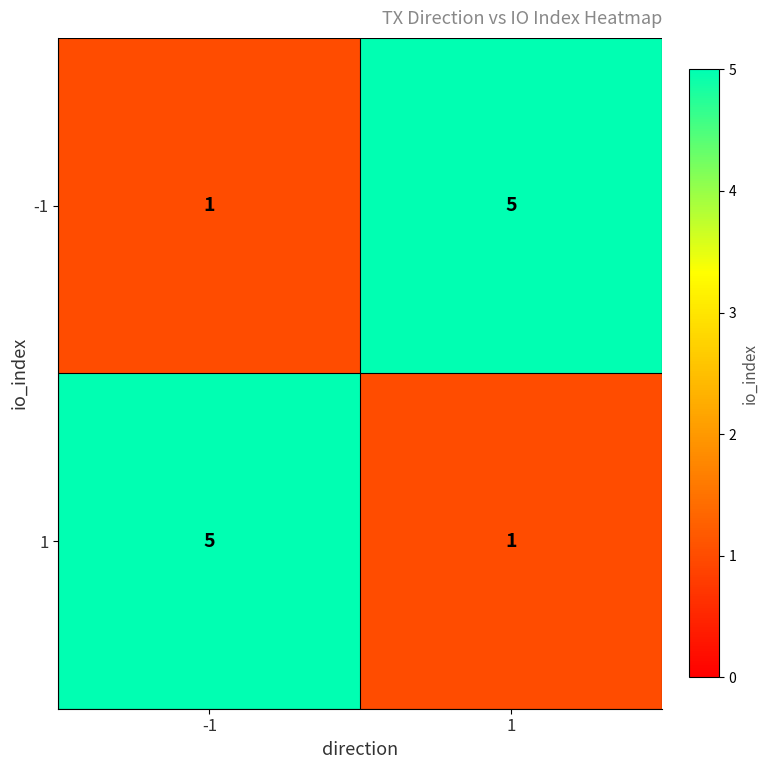

How many categories are shown in the chart?

2